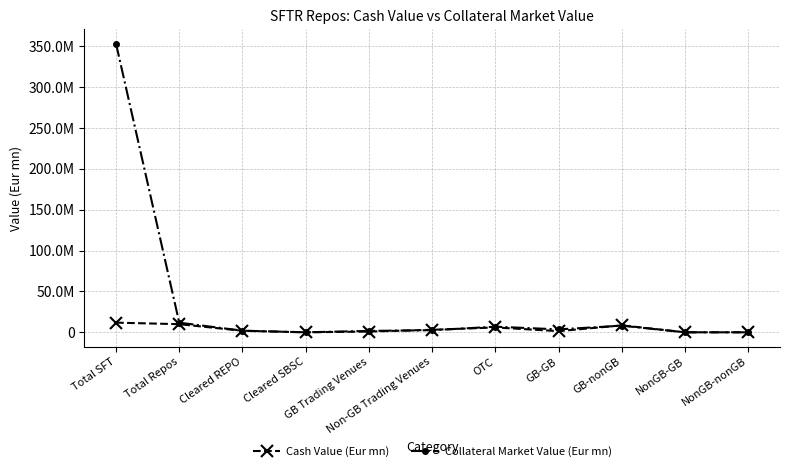

Reading left to right, transcribe all the data shown in this chart.

Cash Value (Eur mn): Total SFT=11820499.4	Total Repos=9945960.6	Cleared REPO=1843136.0	Cleared SBSC=6283.2	GB Trading Venues=922982.7	Non-GB Trading Venues=3059691.2	OTC=5950931.6	GB-GB=1413324.8	GB-nonGB=8500810.2	NonGB-GB=4524.6	NonGB-nonGB=14860.7
Collateral Market Value (Eur mn): Total SFT=353242757.3	Total Repos=11765259.0	Cleared REPO=1987387.3	Cleared SBSC=40.2	GB Trading Venues=1689531.7	Non-GB Trading Venues=2569747.2	OTC=6864885.1	GB-GB=3583607.8	GB-nonGB=8100240.9	NonGB-GB=39.3	NonGB-nonGB=346.4